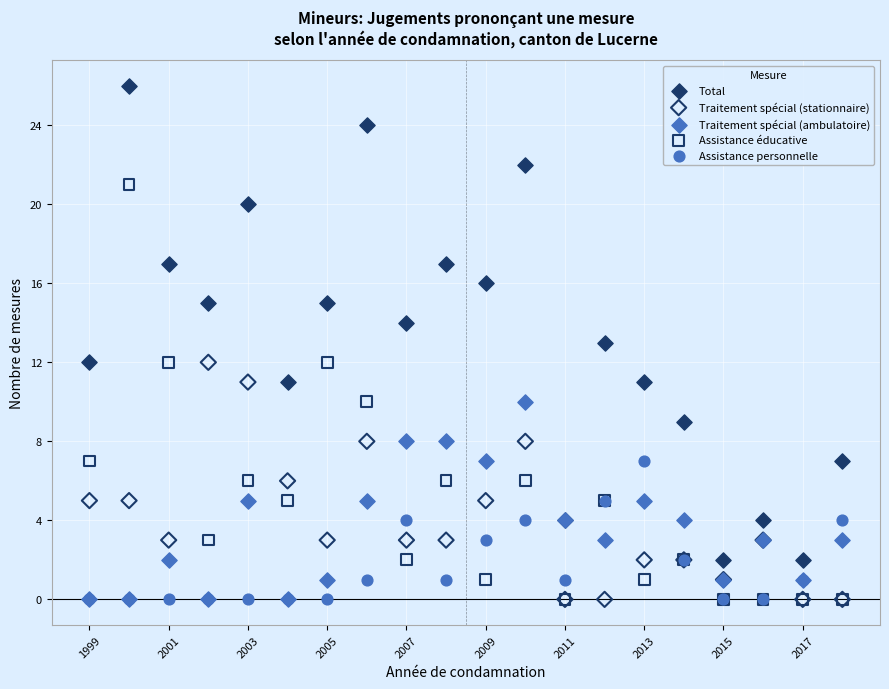

Which series has the widest spread of Y values?

Total